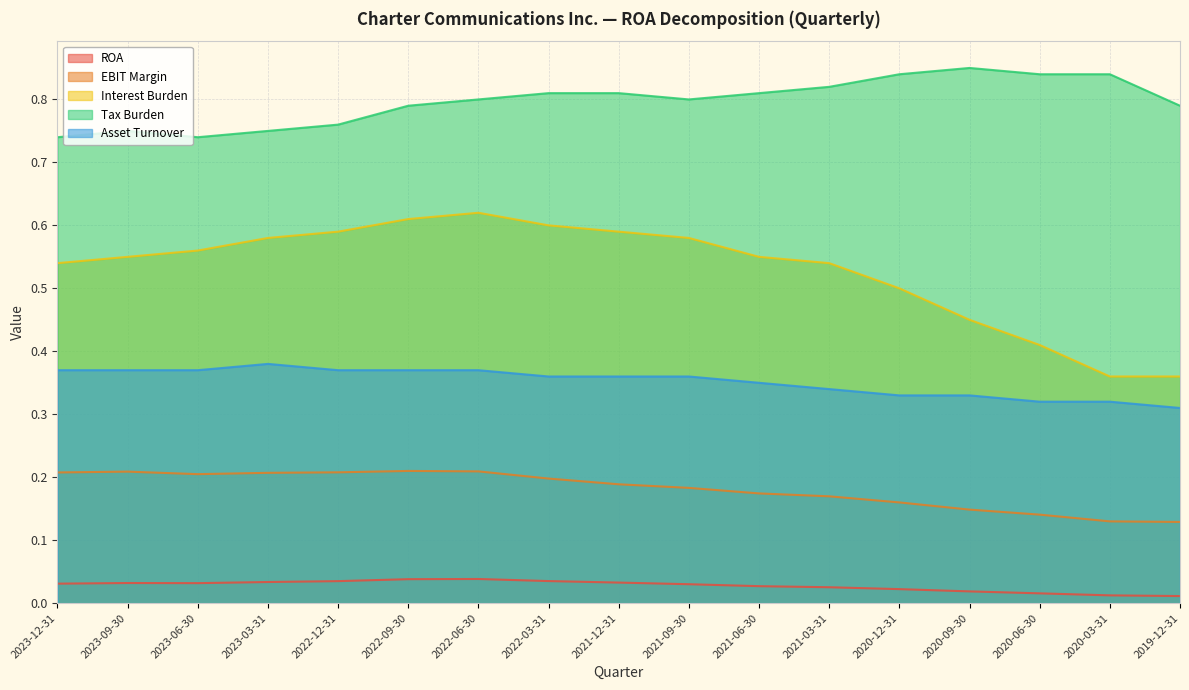

What are all the series names shown in the legend?

ROA, EBIT Margin, Interest Burden, Tax Burden, Asset Turnover